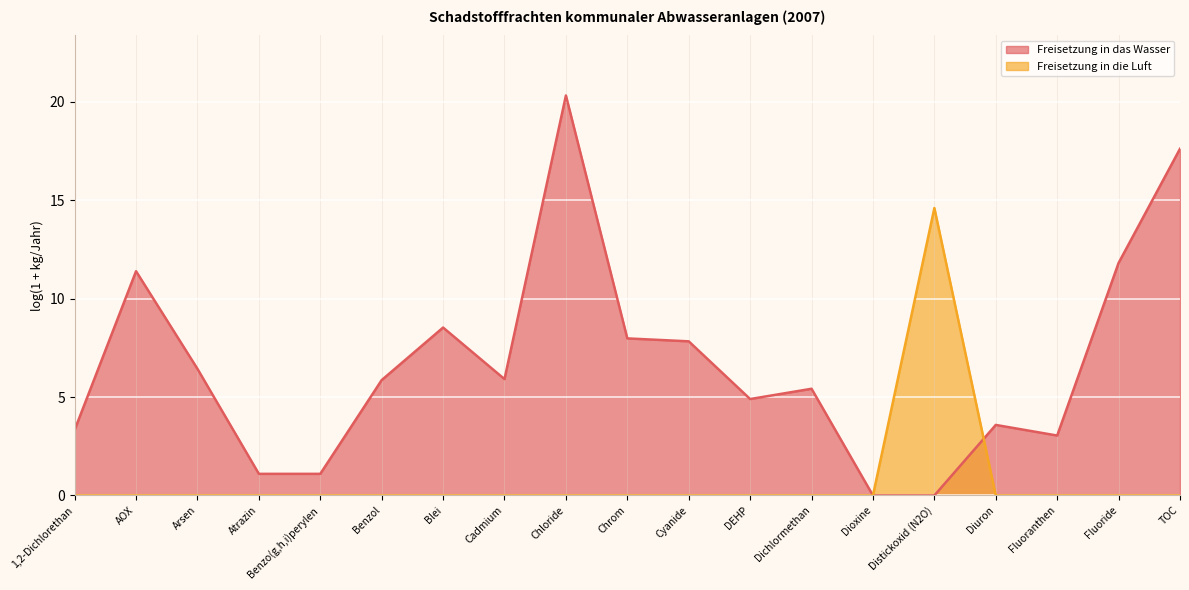

What is the label of the 14th point from the right?

Benzol